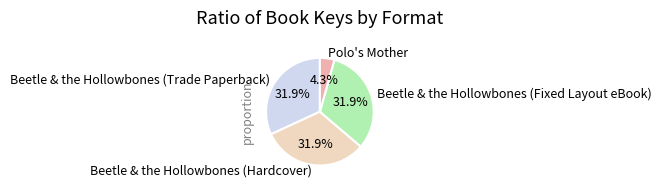

True or false: Beetle & the Hollowbones (Fixed Layout eBook) accounts for 32% of the total.

True